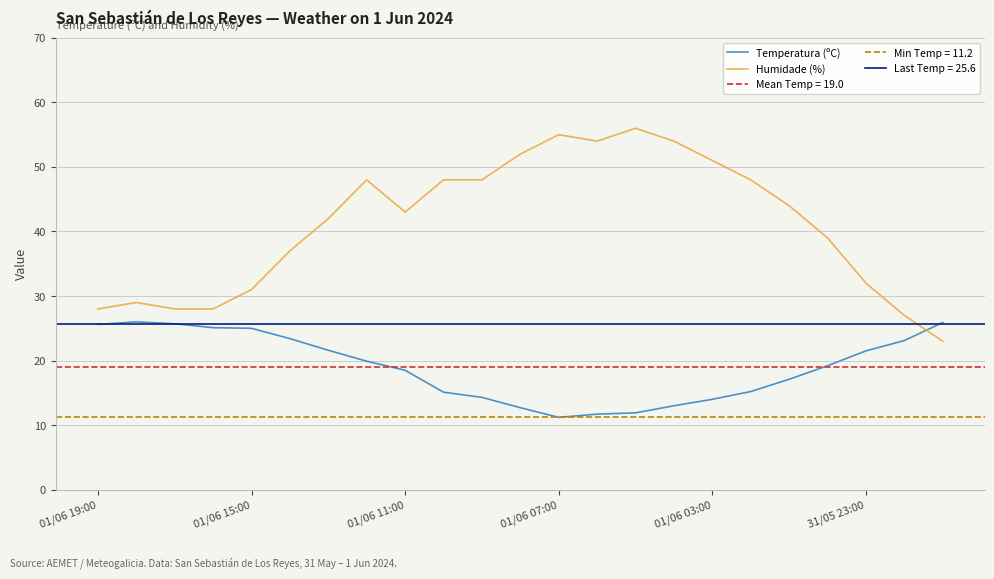

List the series in order of their peak value, lowest first.

Temperatura (ºC), Humidade (%)